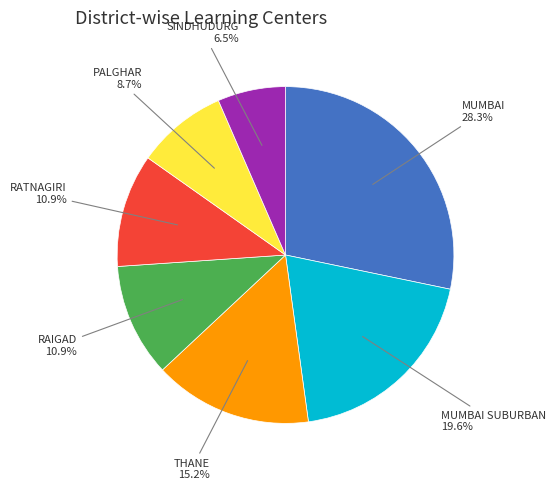

Is there a majority slice in this chart?

No